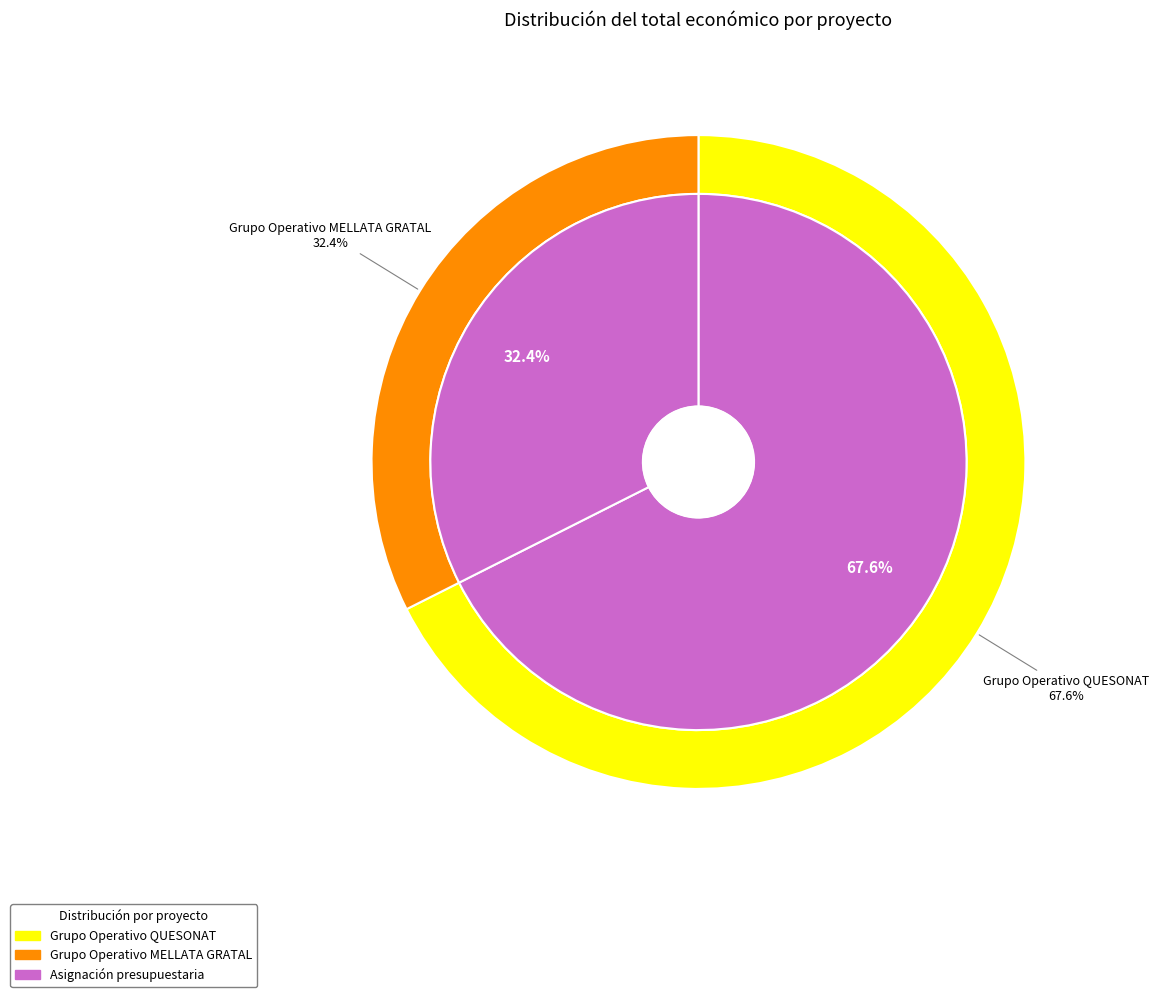

How many slices are in this pie chart?

2